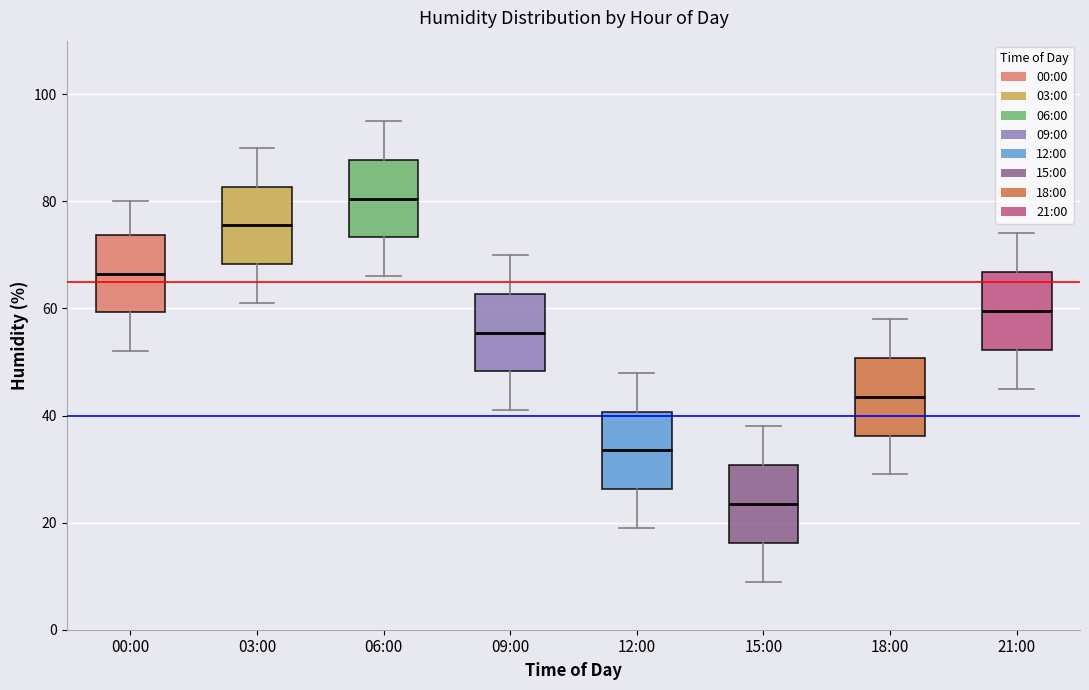

Reading left to right, read every box against the y-axis: the position of its median line, the range the box covers, and the ends of its whiskers. The values are not printed on the chart, so give them approximately, as read against the axis.

00:00: median 66, box 60 to 74, whiskers 52 to 80
03:00: median 76, box 68 to 82, whiskers 62 to 90
06:00: median 80, box 74 to 88, whiskers 66 to 96
09:00: median 56, box 48 to 62, whiskers 42 to 70
12:00: median 34, box 26 to 40, whiskers 20 to 48
15:00: median 24, box 16 to 30, whiskers 10 to 38
18:00: median 44, box 36 to 50, whiskers 30 to 58
21:00: median 60, box 52 to 66, whiskers 46 to 74